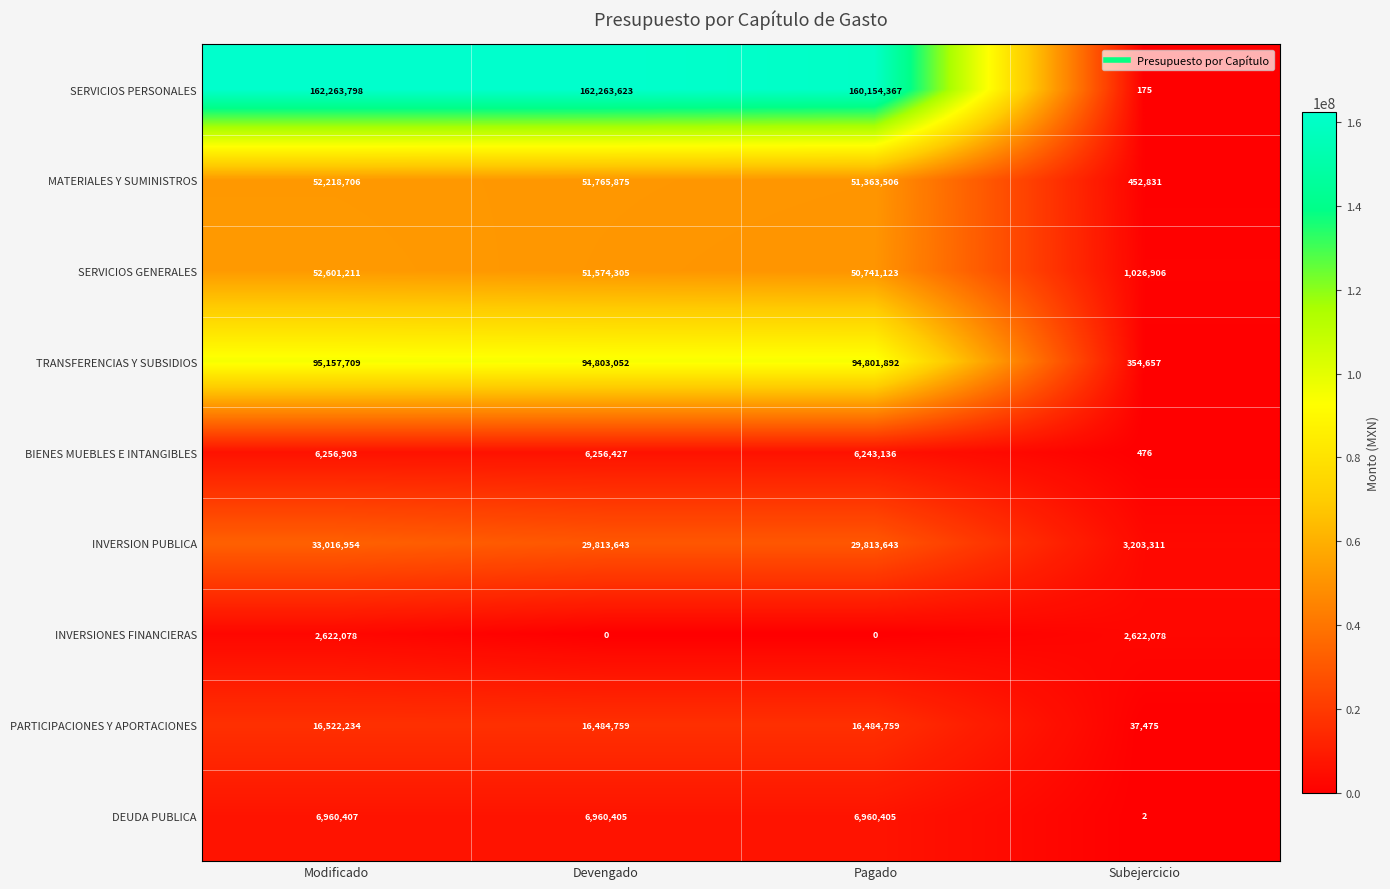

Which series has the largest range (max minus min)?

SERVICIOS PERSONALES